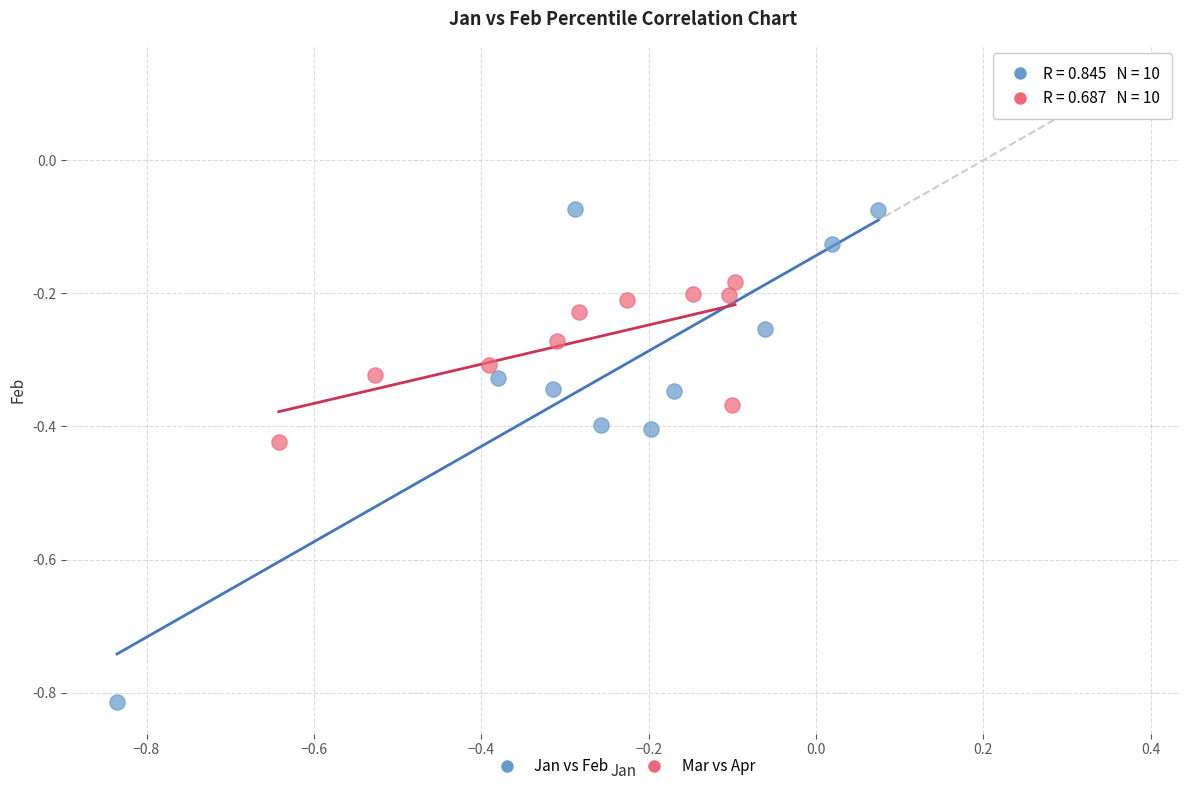

Which series contains the highest Y value?

Jan vs Feb